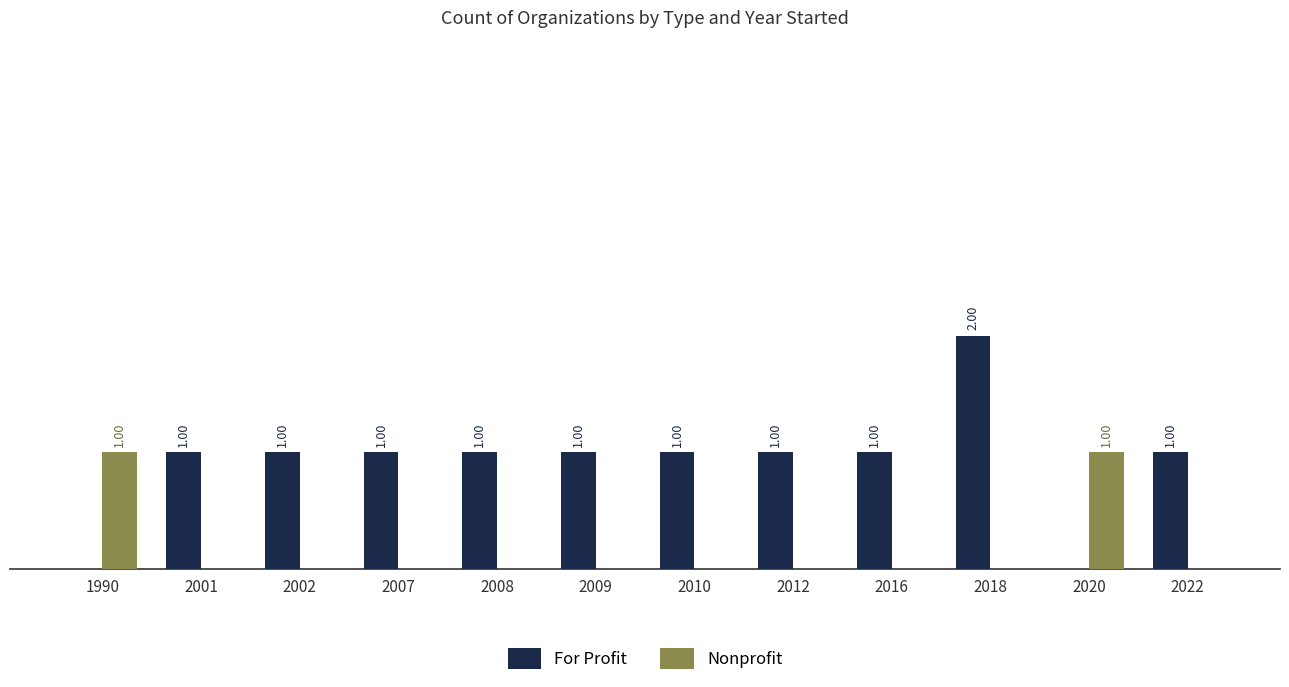

Are the bars horizontal?

No